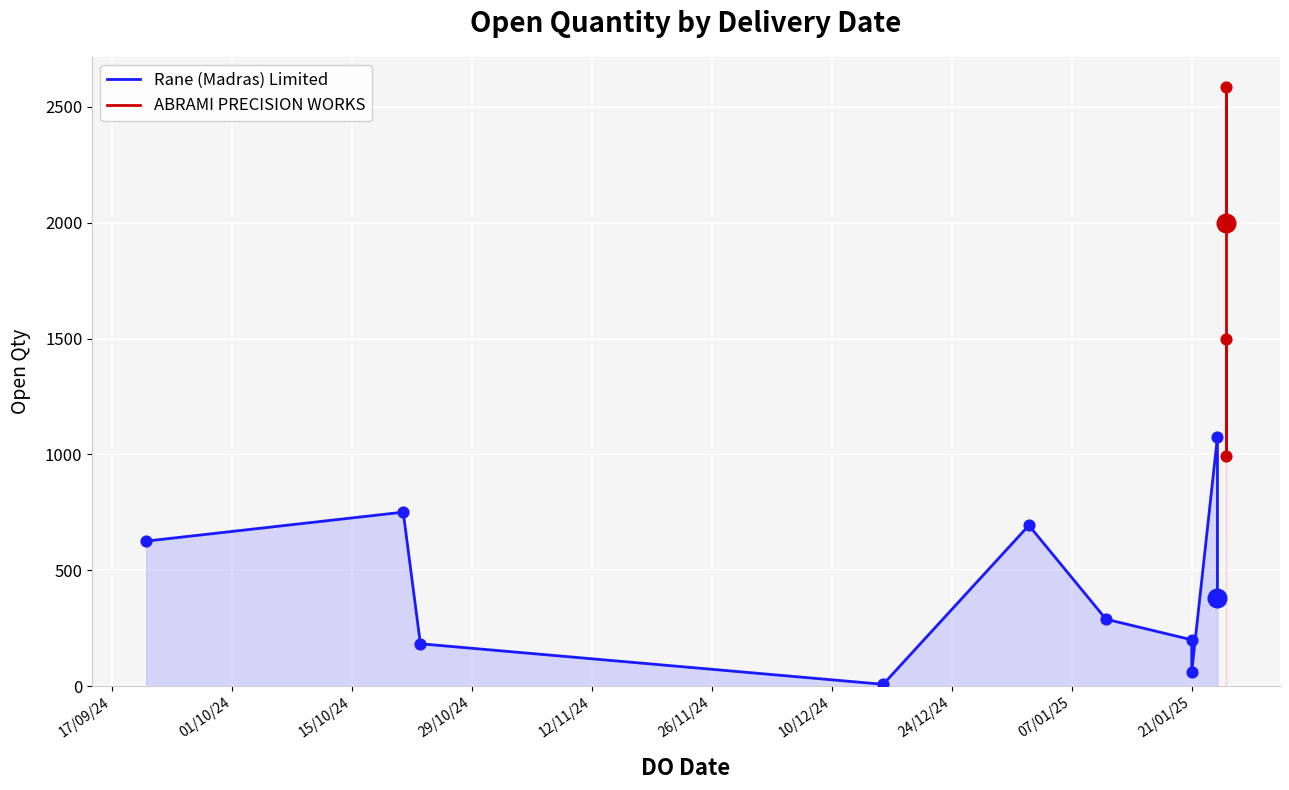

What is the change in value from 17/09/24 to 01/10/24?

-508